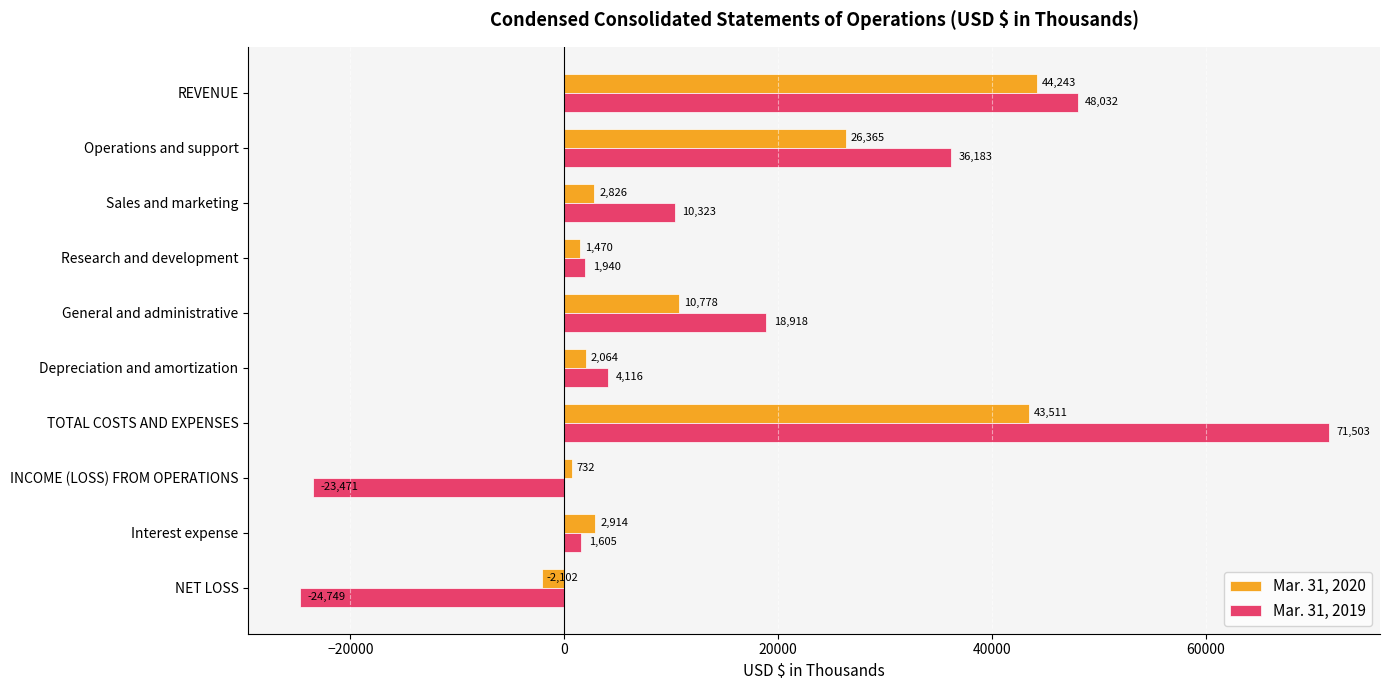

List the series in order of their peak value, highest first.

Mar. 31, 2019, Mar. 31, 2020